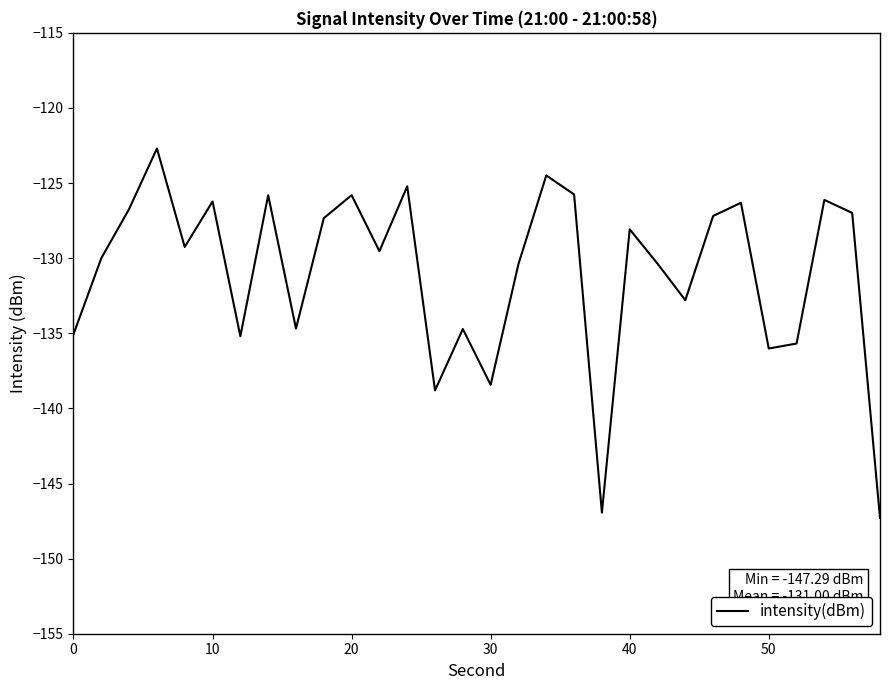

What is the smallest value displayed?

-147.3